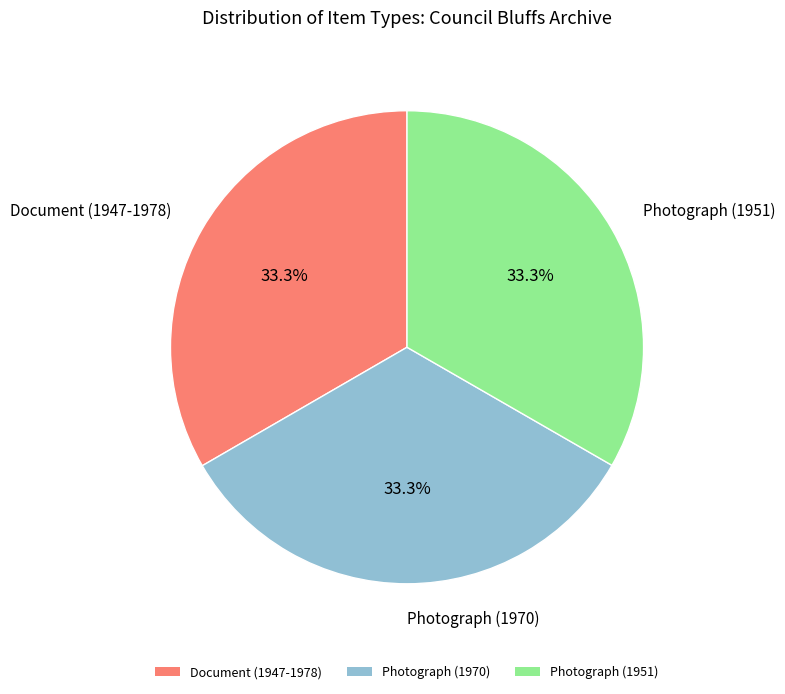

Do Photograph (1951) and Photograph (1970) together represent more than half of the pie?

Yes